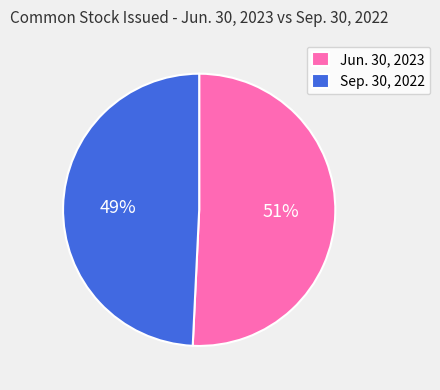

Rank the categories by value from lowest to highest.

Sep. 30, 2022, Jun. 30, 2023